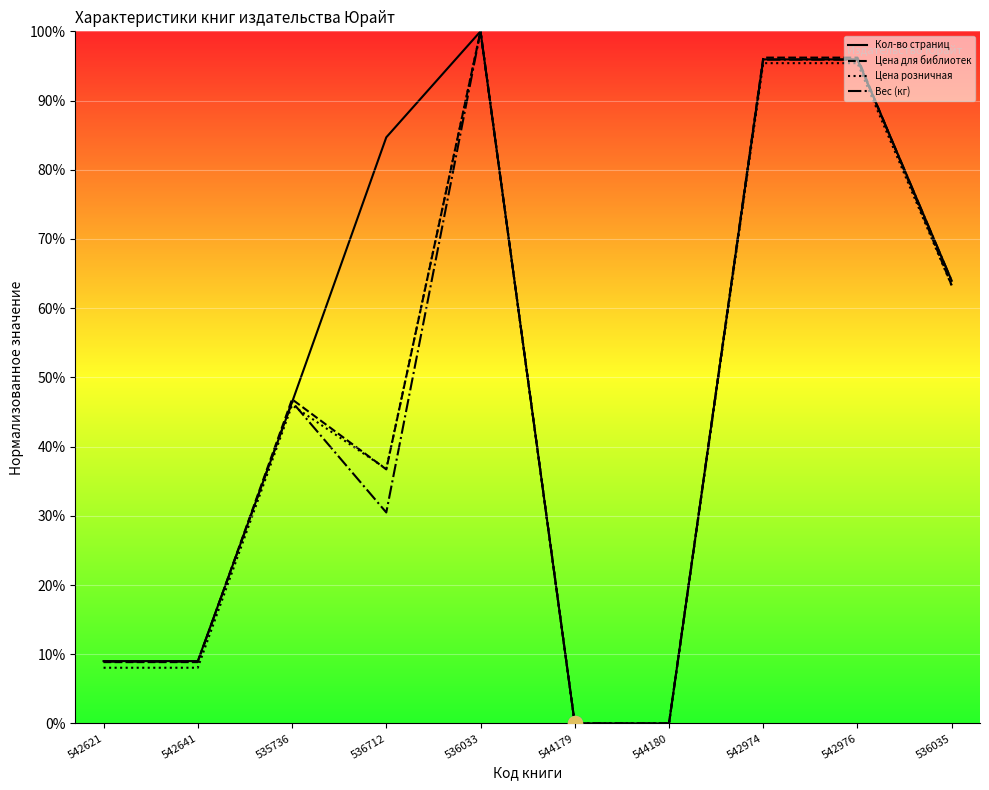

Where is the first local maximum for Вес (линия)?

535736